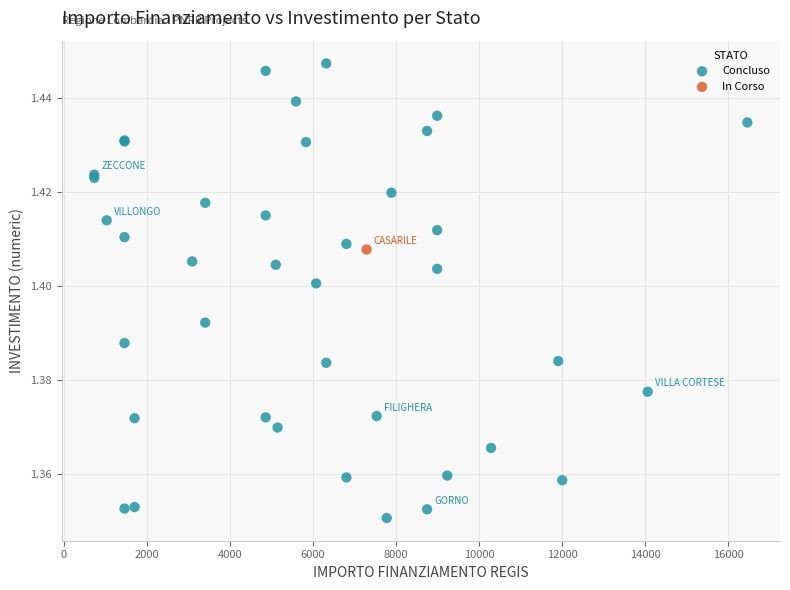

What are all the series names shown in the legend?

Concluso, In Corso